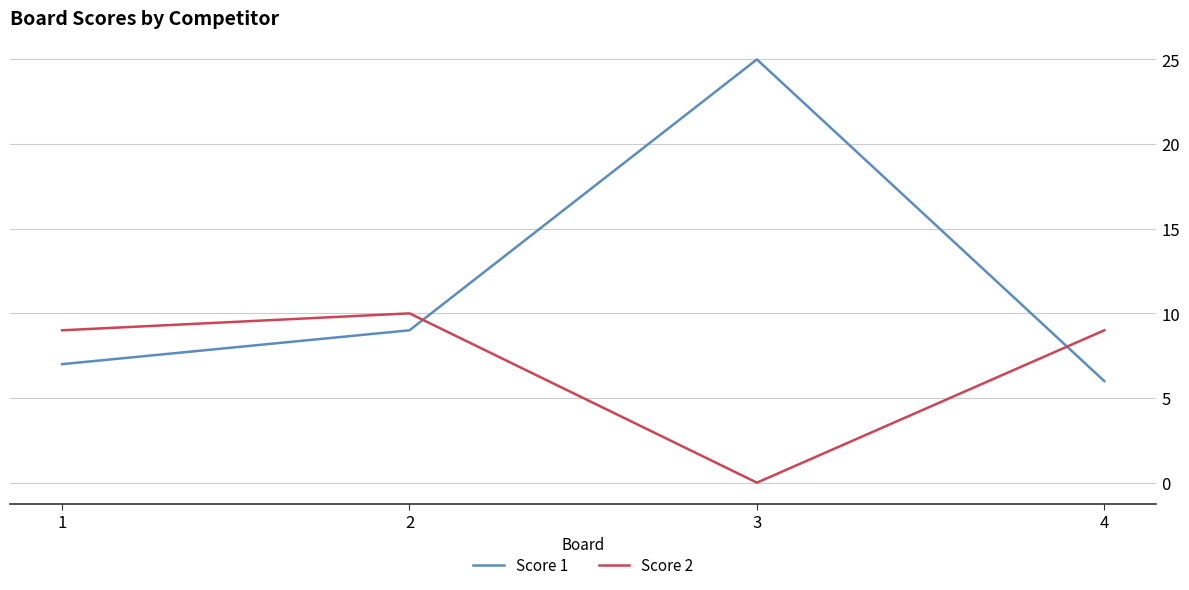

Which series has the widest spread of values?

Score 1